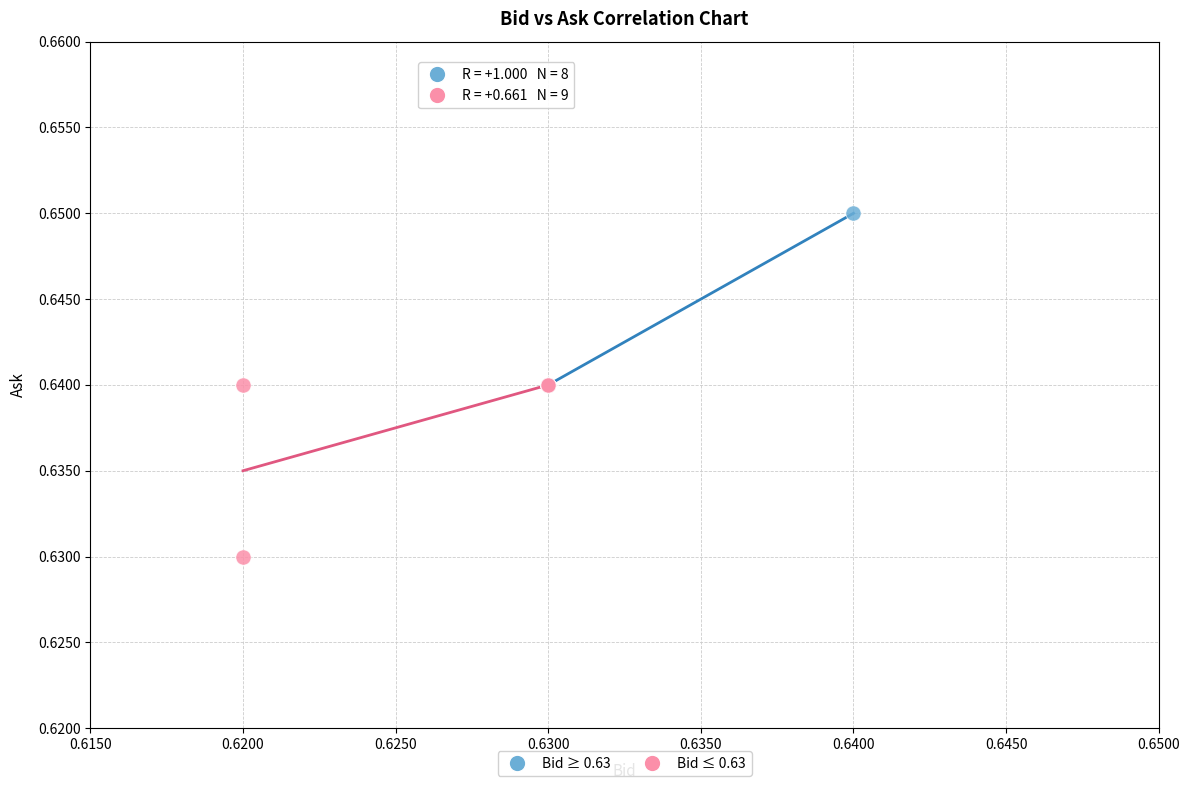

Which series reaches the maximum Y coordinate?

Bid ≥ 0.63